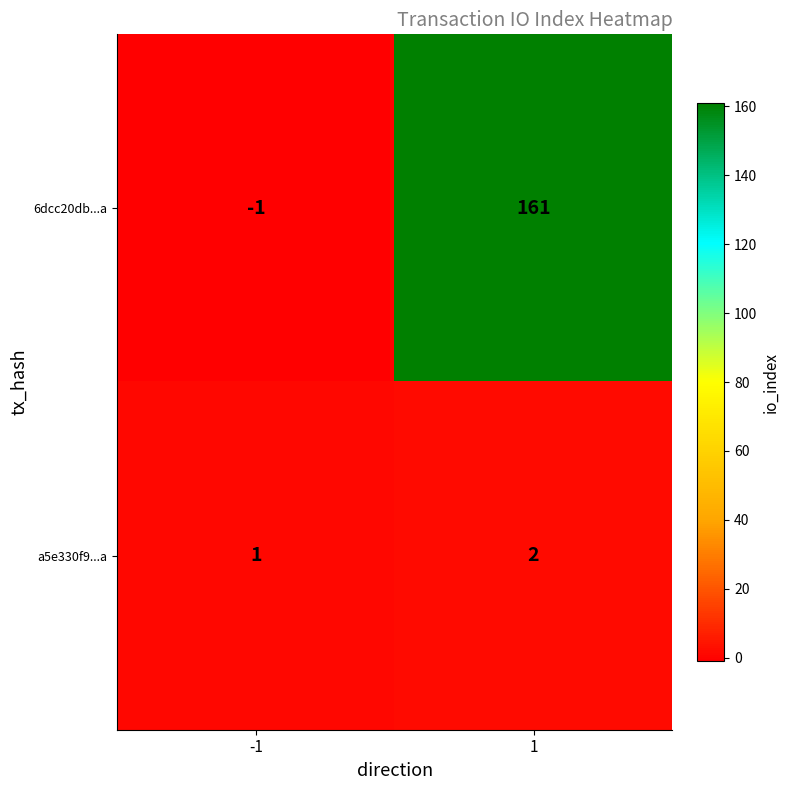

What is the sum of the 6dcc20db...a values at 1 and -1?

160